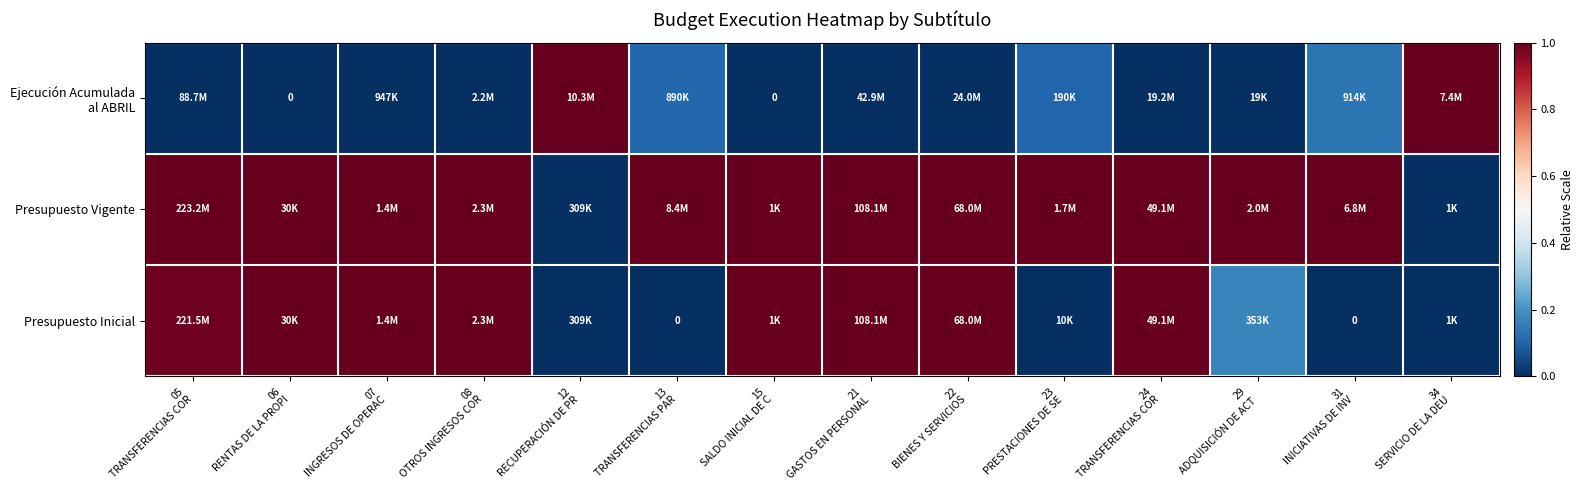

At how many categories does at least one series exceed 0?

14